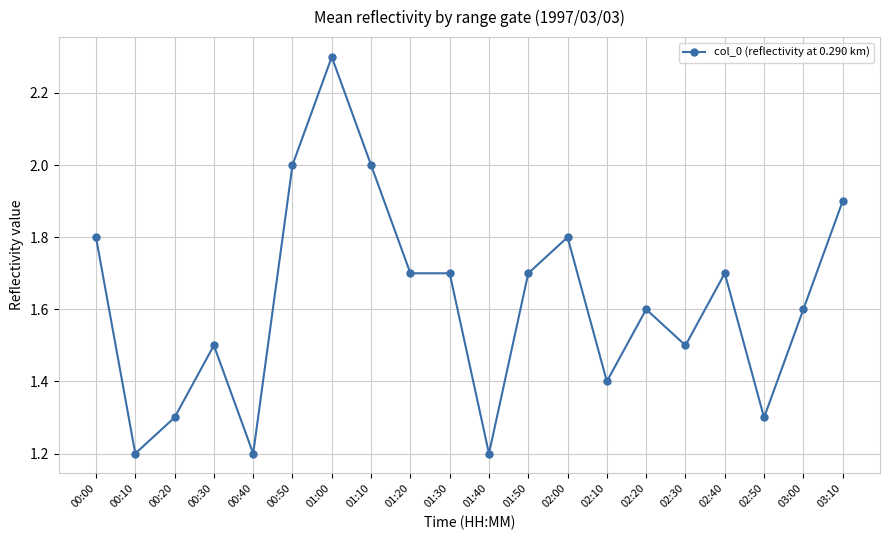

What value does the data have at 00:40?

1.2